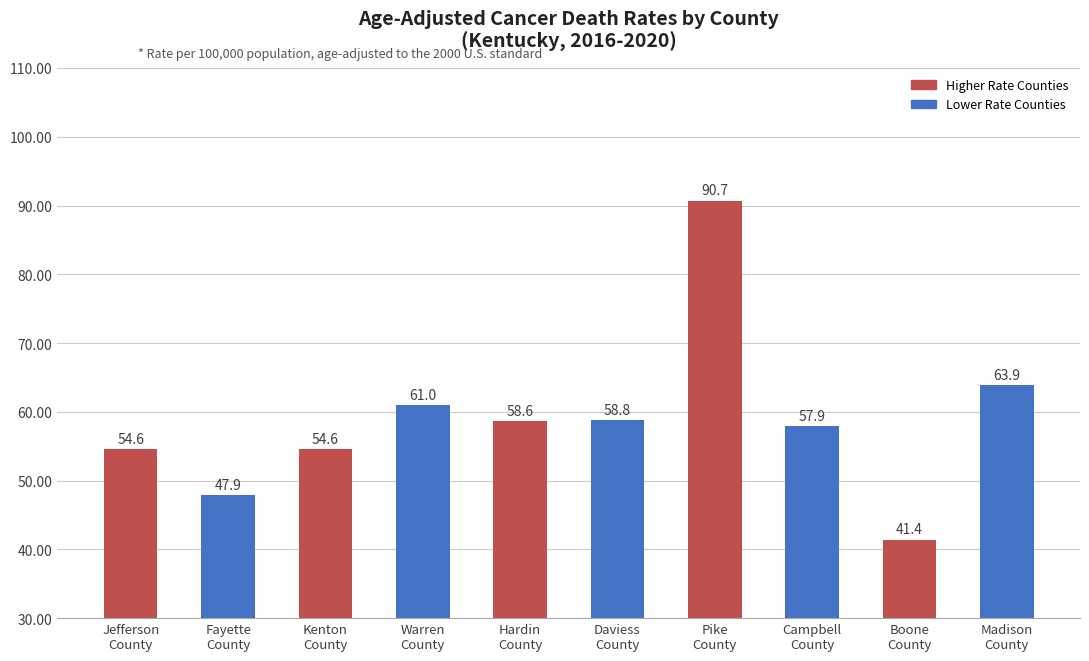

How many bars are there in total?

10